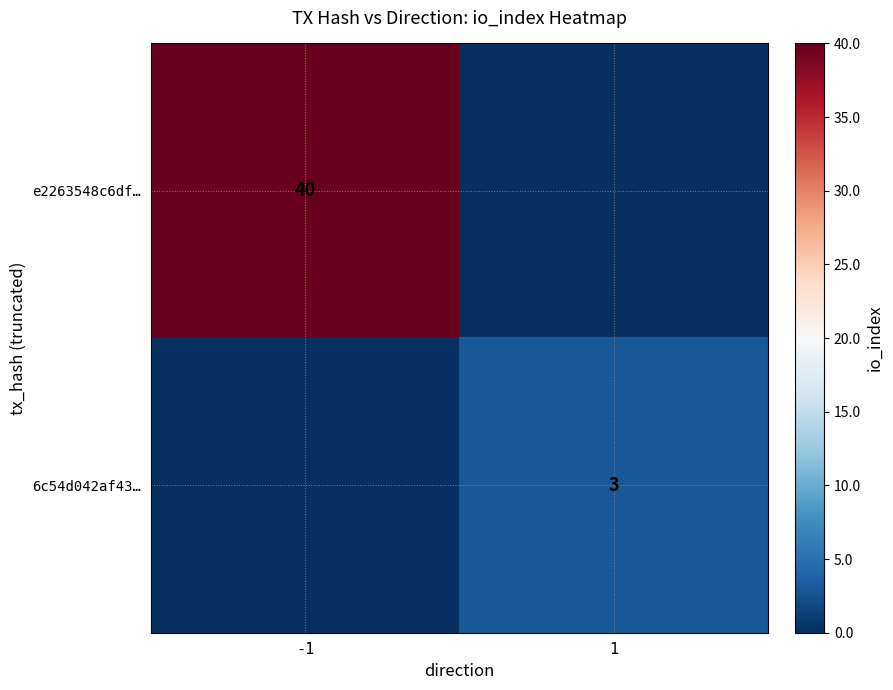

Which series has the largest total across all categories?

e2263548c6df…